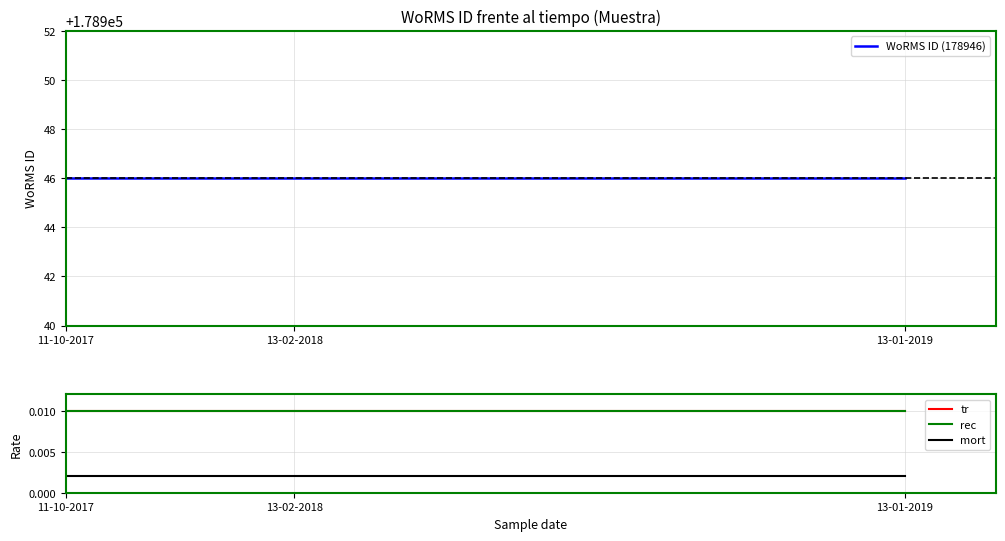

The value of mort at 13-01-2019 is 0.0. True or false?

False